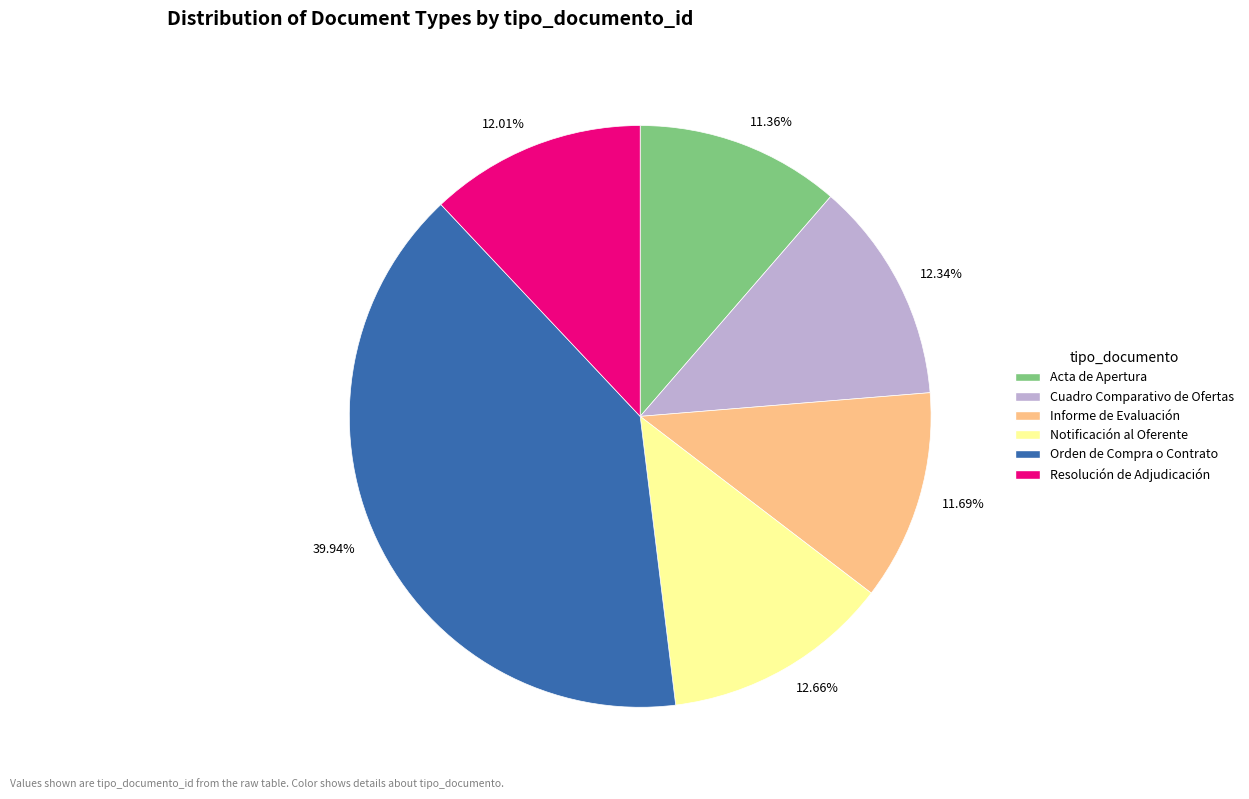

Combined, do 12.34% and 39.94% account for over 50%?

Yes